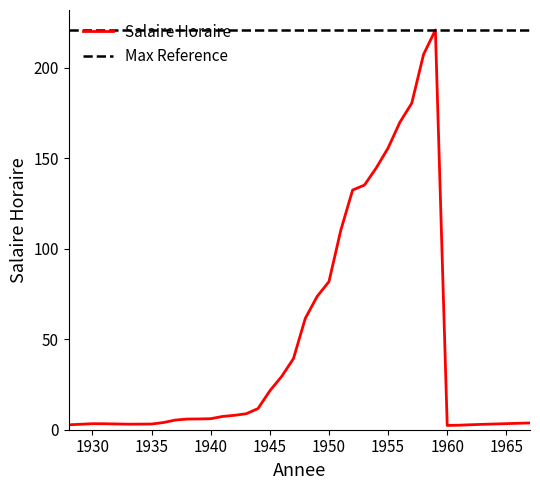

Is it true that the value at 1941 is 2.3?

False